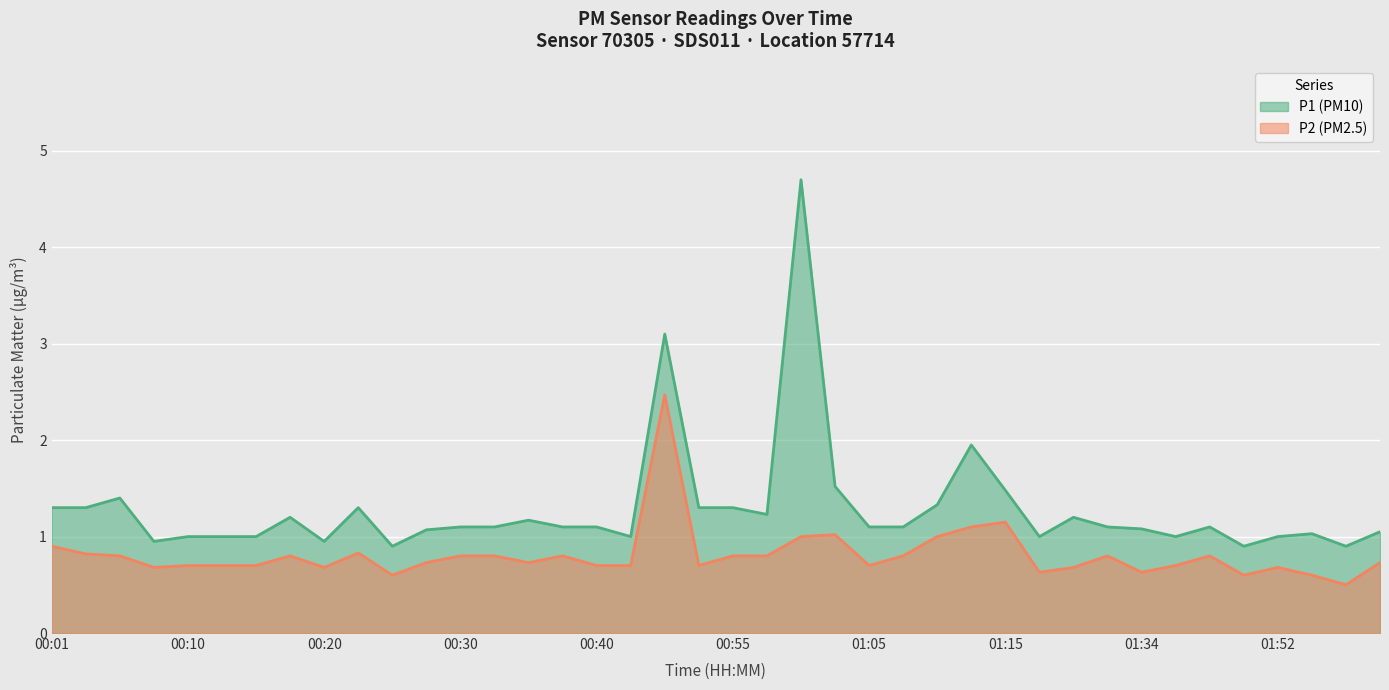

Between 00:23 and 00:25, which is larger?

00:23